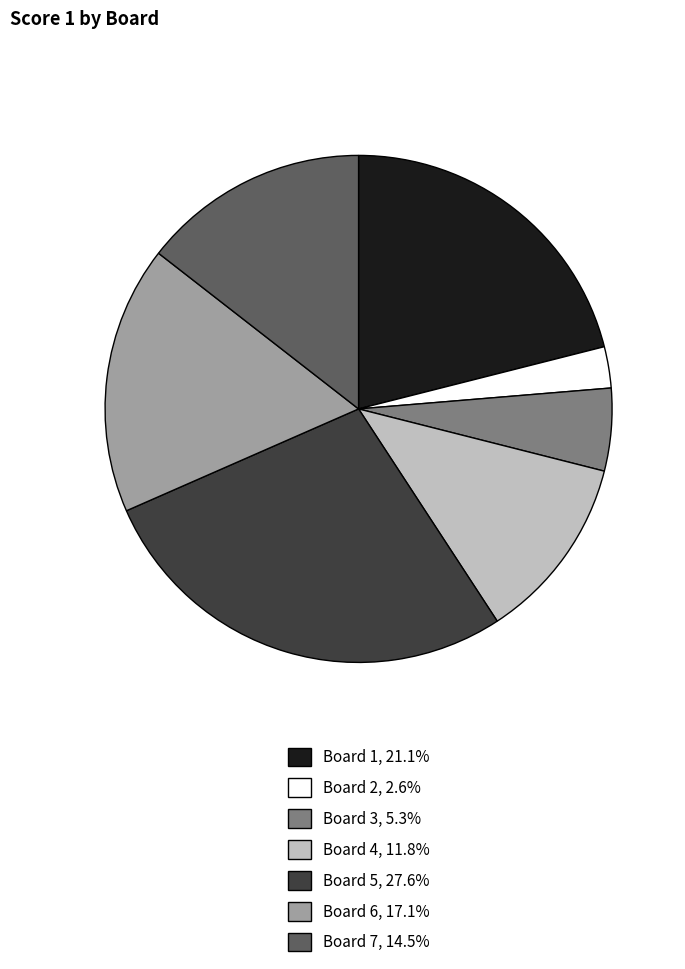

Between Board 4 and Board 7, which is larger?

Board 7